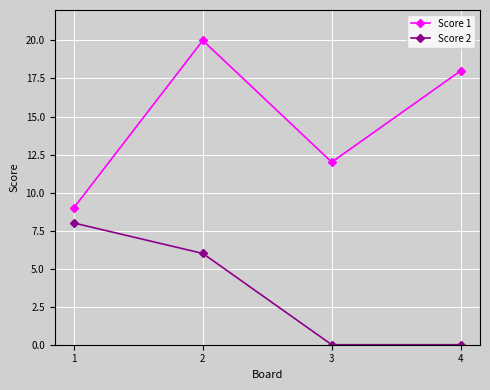

True or false: Score 1 has more than 2 interior local peaks.

False